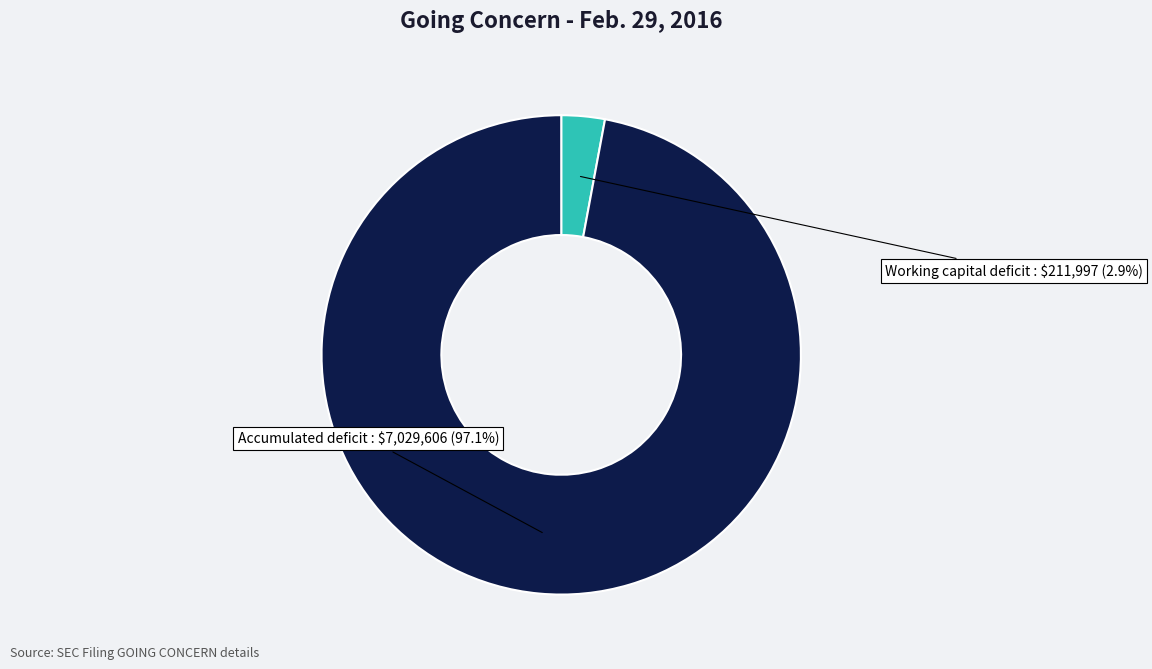

What is the majority slice?

Accumulated deficit